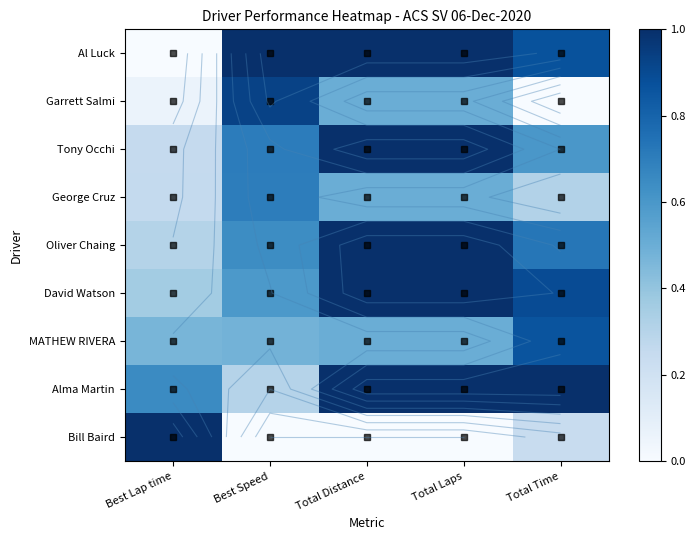

At which label does Bill Baird reach its peak?

Best Lap time